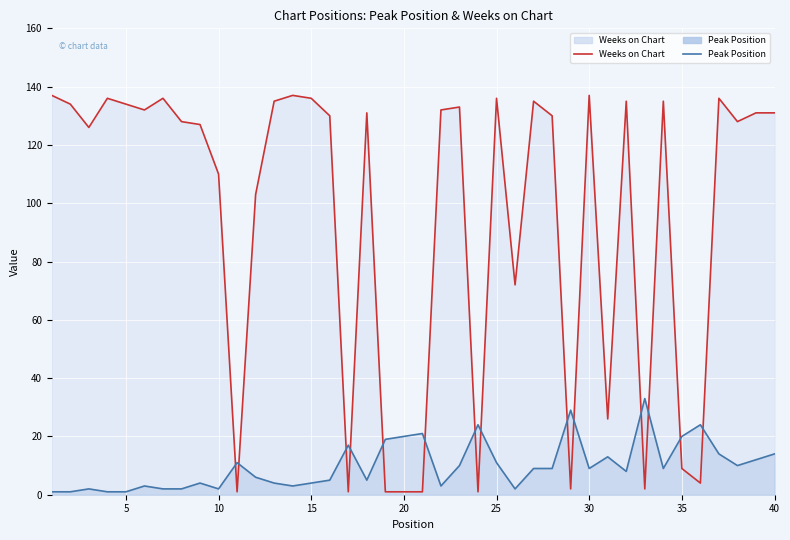

How many interior local valleys does the Peak Position series have?

9